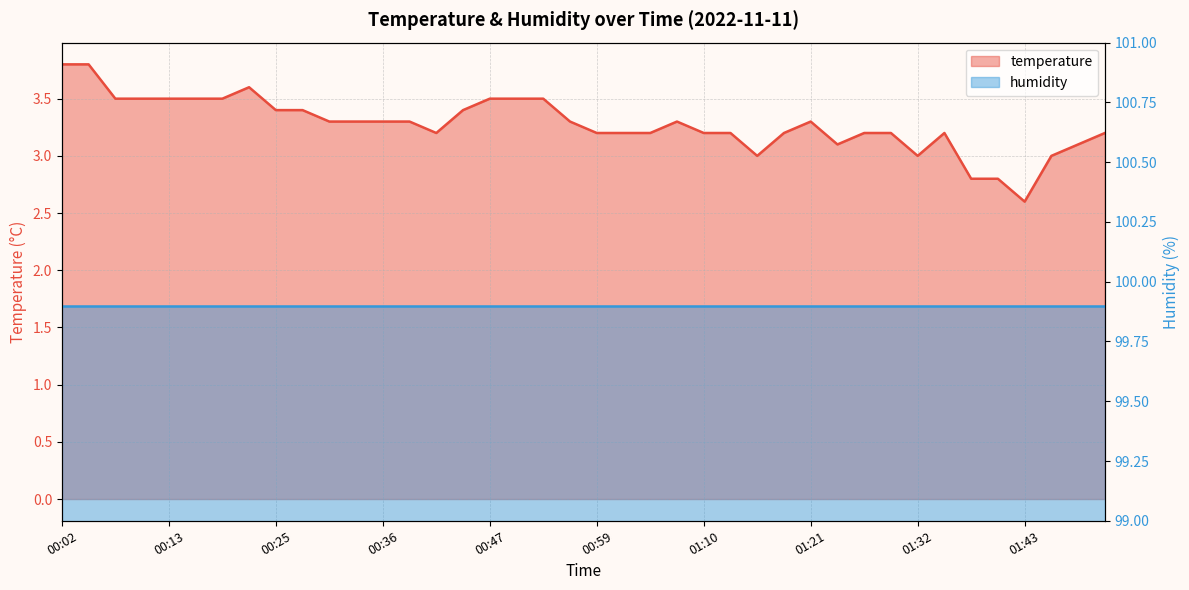

Is it true that the value at 01:04 is 4.5?

False